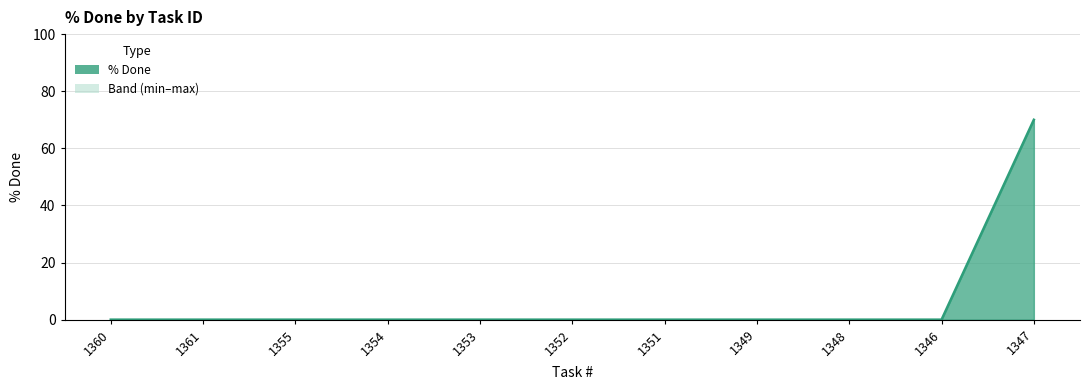

What is the greatest value displayed?

70